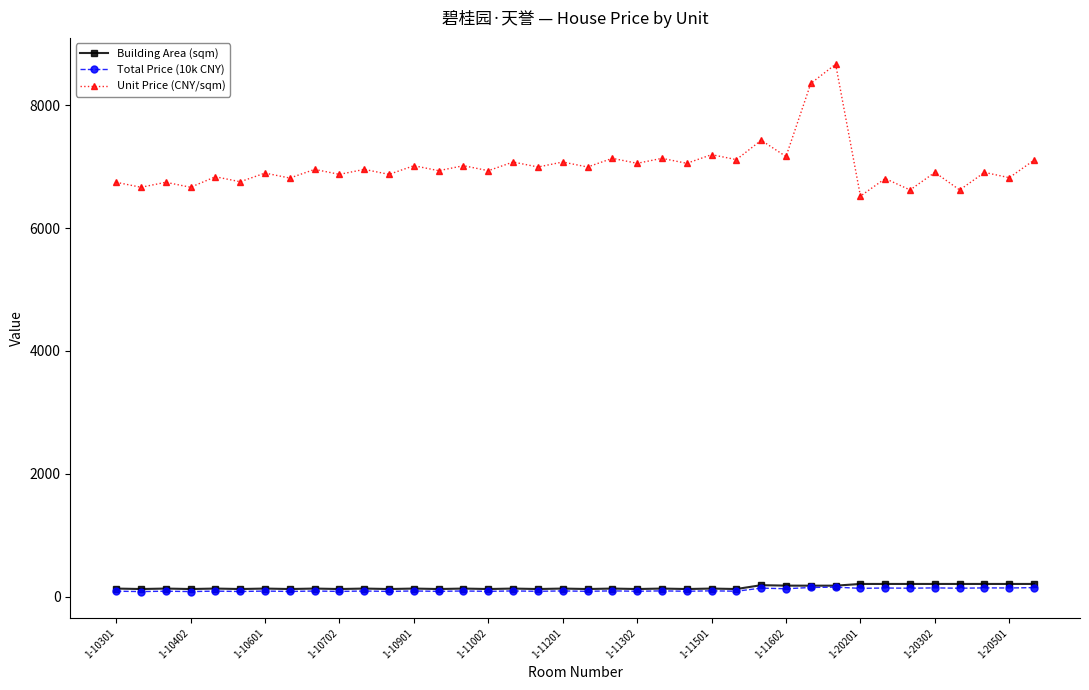

How many series are shown in this chart?

3